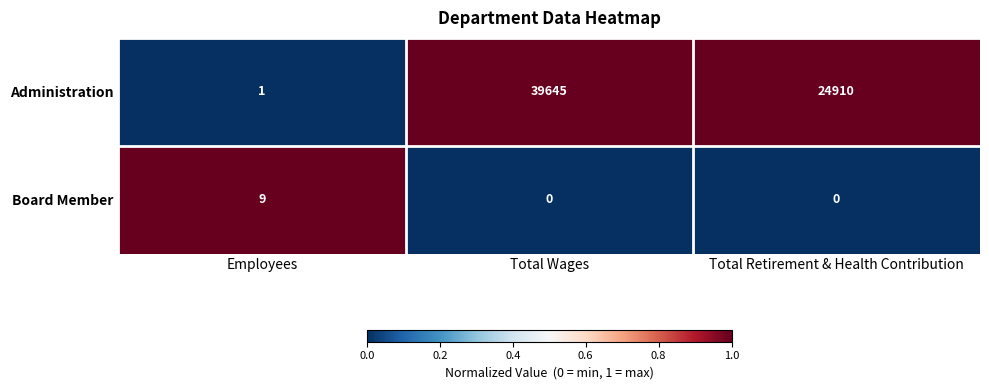

At which category is the sum across all series the highest?

Total Wages